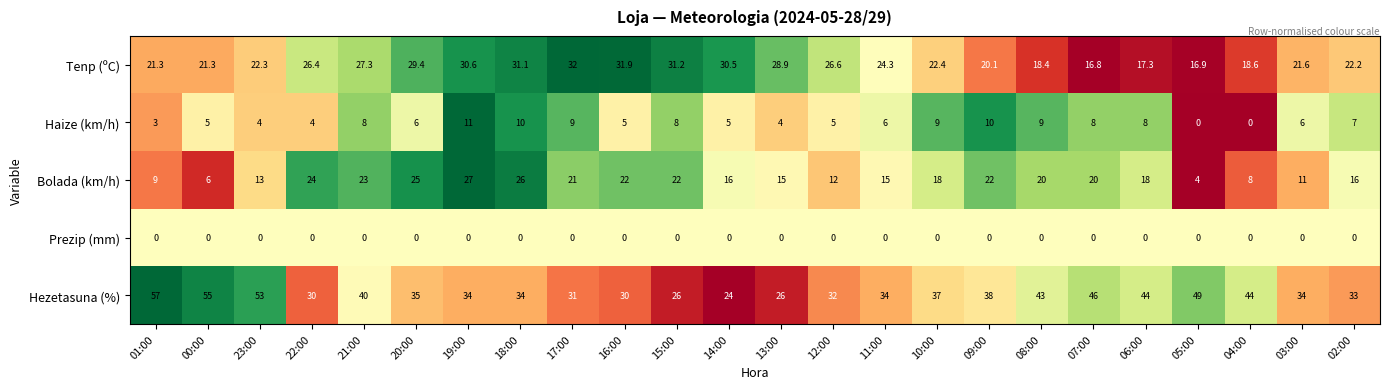

Rank the series by their average value, from highest to lowest.

Hezetasuna (%), Tenp (ºC), Bolada (km/h), Haize (km/h), Prezip (mm)